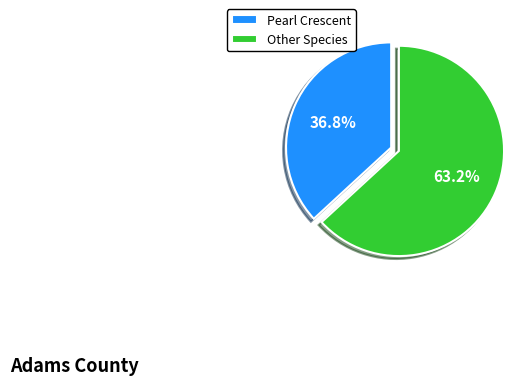

Is the sum of Other Species and Pearl Crescent greater than half?

Yes